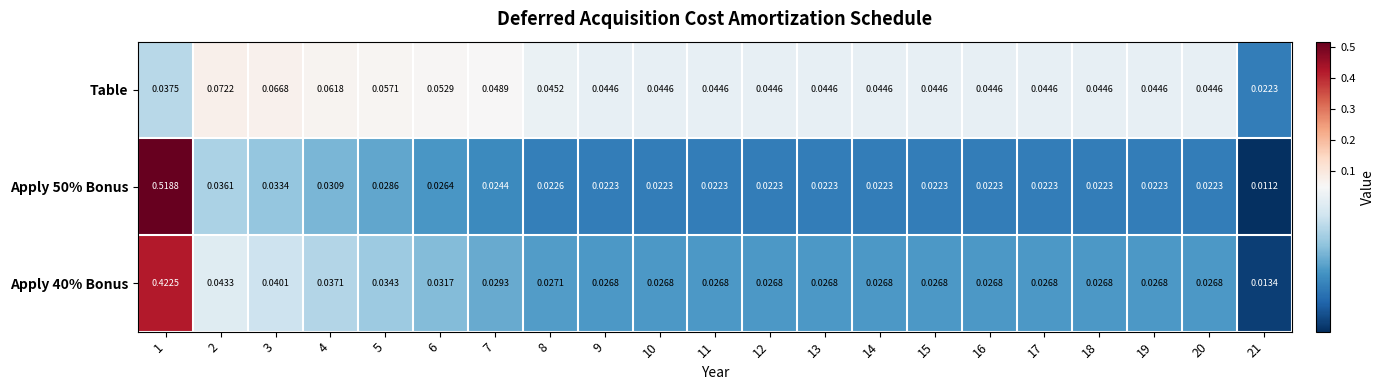

How many categories are shown in the chart?

21